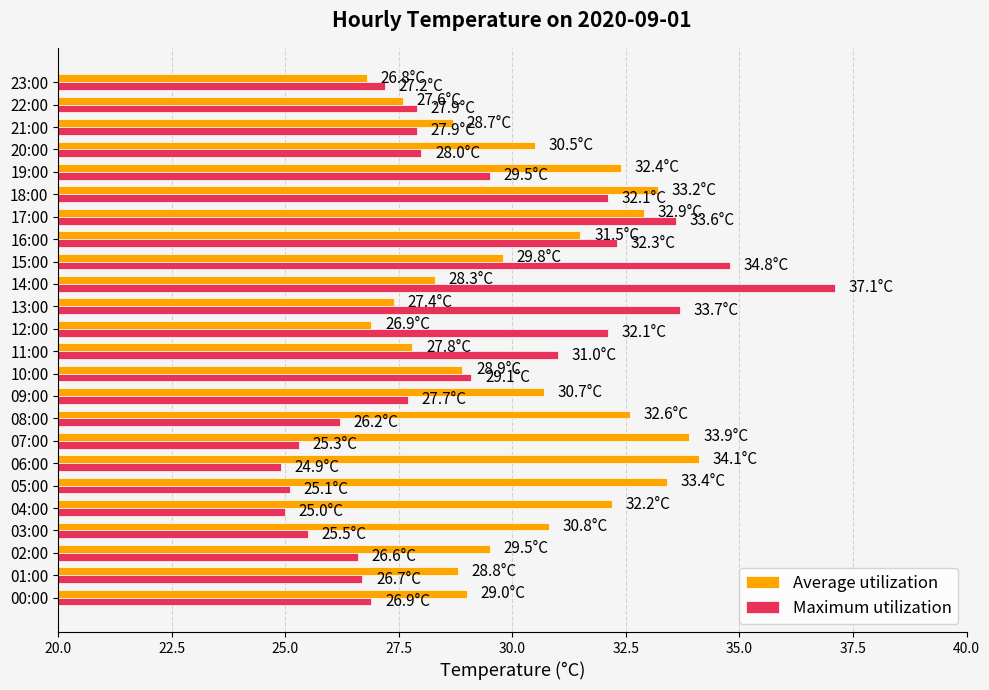

What are all the series names shown in the legend?

Average utilization, Maximum utilization